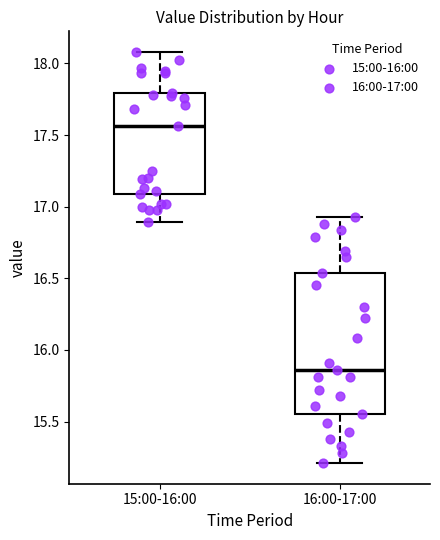

Where is the lower edge of the box for 16:00-17:00 on the y-axis? The values are not printed on the chart, so give them approximately, as read against the axis.

15.55